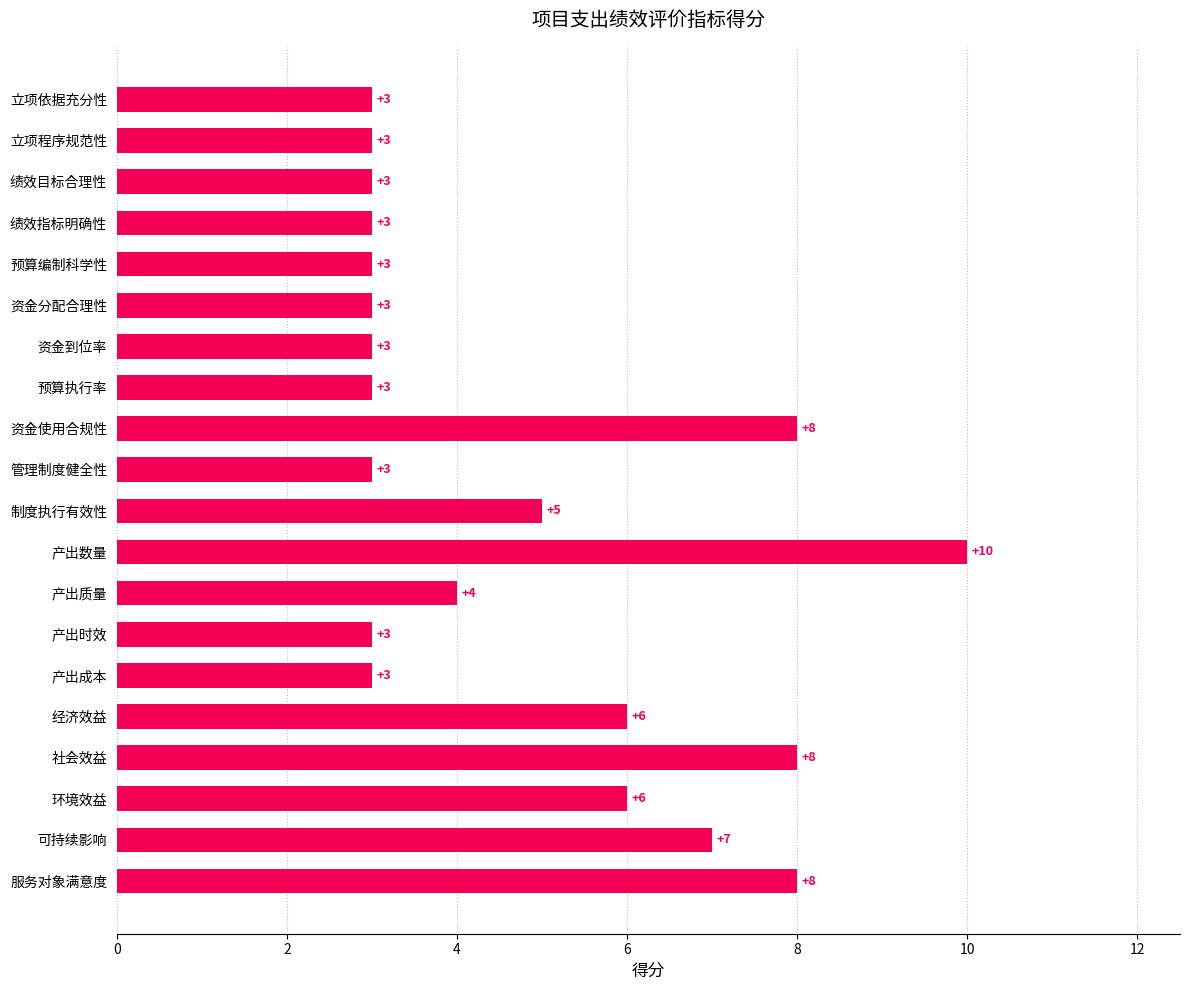

What position from the bottom is 管理制度健全性?

11